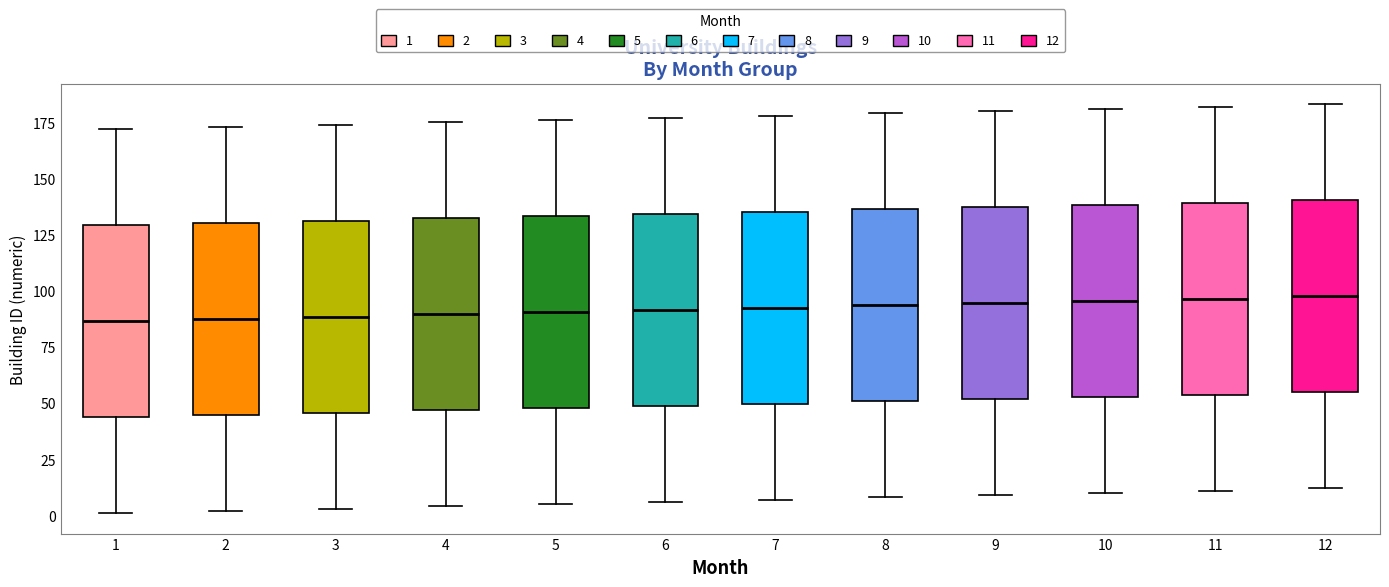

Reading left to right, read every box against the y-axis: the position of its median line, the range the box covers, and the ends of its whiskers. The values are not printed on the chart, so give them approximately, as read against the axis.

1: median 85, box 45 to 130, whiskers 0 to 170
2: median 90, box 45 to 130, whiskers 0 to 175
3: median 90, box 45 to 130, whiskers 5 to 175
4: median 90, box 45 to 130, whiskers 5 to 175
5: median 90, box 50 to 135, whiskers 5 to 175
6: median 90, box 50 to 135, whiskers 5 to 175
7: median 95, box 50 to 135, whiskers 5 to 180
8: median 95, box 50 to 135, whiskers 10 to 180
9: median 95, box 50 to 135, whiskers 10 to 180
10: median 95, box 55 to 140, whiskers 10 to 180
11: median 95, box 55 to 140, whiskers 10 to 180
12: median 100, box 55 to 140, whiskers 10 to 185